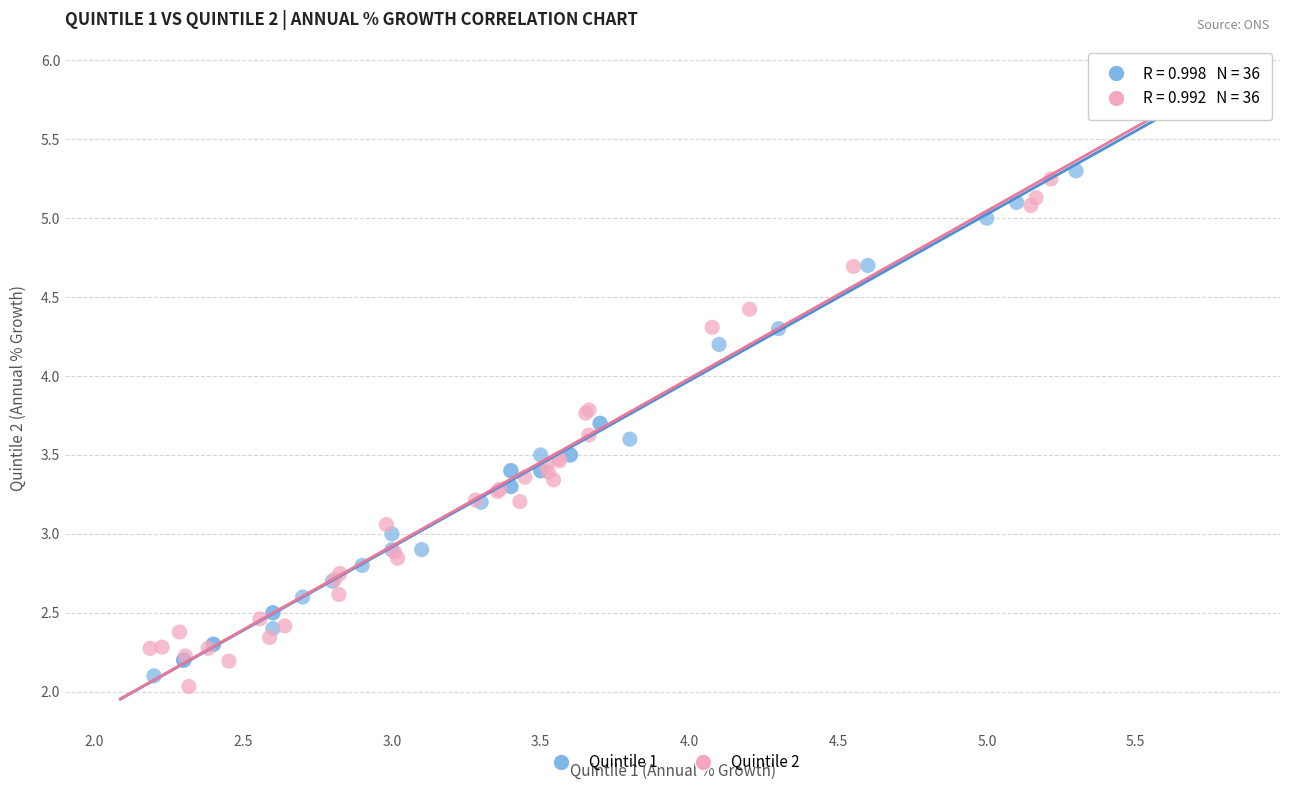

Which series has the largest Y range (max minus min)?

Quintile 2